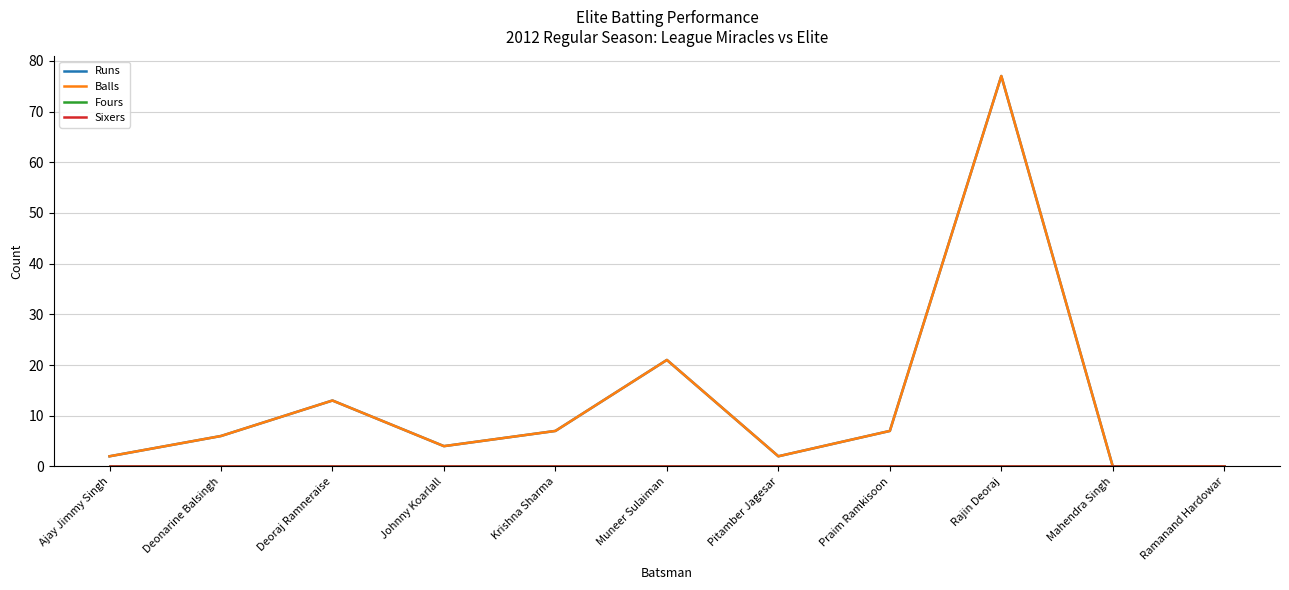

Does the chart have visible grid lines?

Yes